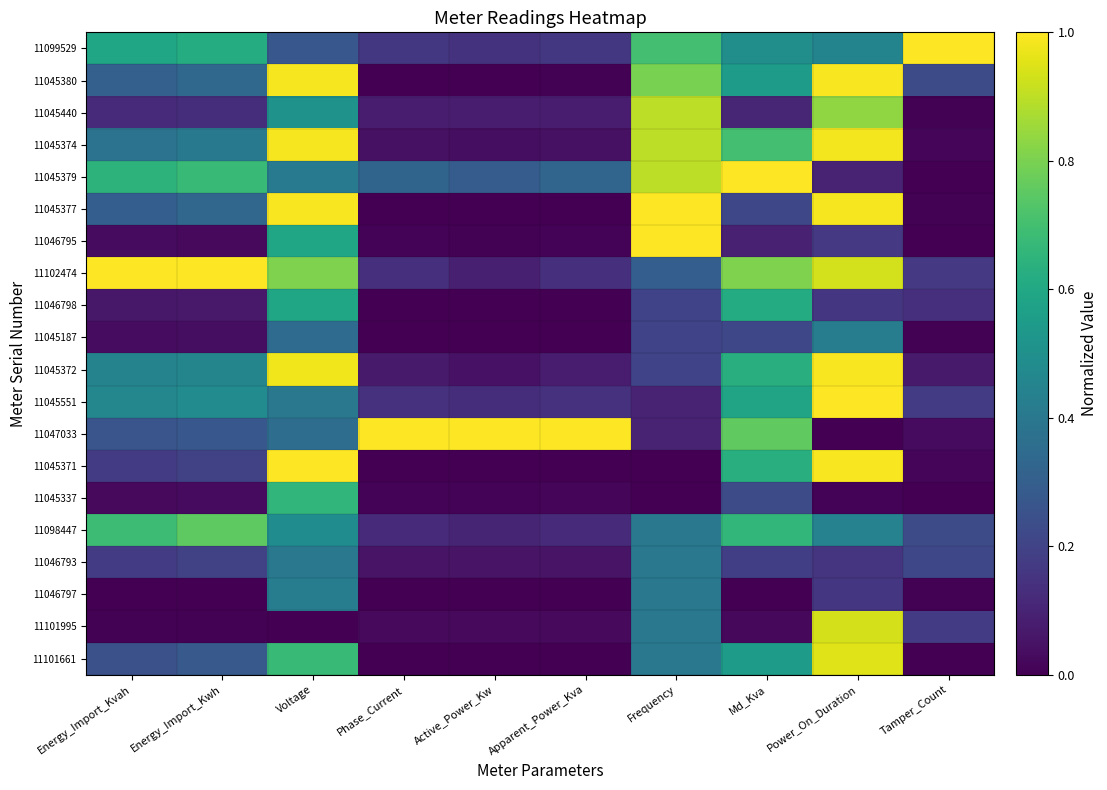

Reading right to left, transcribe all the data shown in this chart.

11099529: Tamper_Count=1.0	Power_On_Duration=0.5	Md_Kva=0.5	Frequency=0.7	Apparent_Power_Kva=0.2	Active_Power_Kw=0.1	Phase_Current=0.2	Voltage=0.3	Energy_Import_Kwh=0.6	Energy_Import_Kvah=0.6
11045380: Tamper_Count=0.2	Power_On_Duration=1.0	Md_Kva=0.6	Frequency=0.8	Apparent_Power_Kva=0.0	Active_Power_Kw=0.0	Phase_Current=0.0	Voltage=1.0	Energy_Import_Kwh=0.3	Energy_Import_Kvah=0.3
11045440: Tamper_Count=0.0	Power_On_Duration=0.8	Md_Kva=0.1	Frequency=0.9	Apparent_Power_Kva=0.1	Active_Power_Kw=0.1	Phase_Current=0.1	Voltage=0.5	Energy_Import_Kwh=0.1	Energy_Import_Kvah=0.1
11045374: Tamper_Count=0.0	Power_On_Duration=1.0	Md_Kva=0.7	Frequency=0.9	Apparent_Power_Kva=0.0	Active_Power_Kw=0.0	Phase_Current=0.0	Voltage=1.0	Energy_Import_Kwh=0.4	Energy_Import_Kvah=0.4
11045379: Tamper_Count=0.0	Power_On_Duration=0.1	Md_Kva=1.0	Frequency=0.9	Apparent_Power_Kva=0.3	Active_Power_Kw=0.3	Phase_Current=0.3	Voltage=0.4	Energy_Import_Kwh=0.7	Energy_Import_Kvah=0.6
11045377: Tamper_Count=0.0	Power_On_Duration=1.0	Md_Kva=0.2	Frequency=1.0	Apparent_Power_Kva=0.0	Active_Power_Kw=0.0	Phase_Current=0.0	Voltage=1.0	Energy_Import_Kwh=0.3	Energy_Import_Kvah=0.3
11046795: Tamper_Count=0.0	Power_On_Duration=0.2	Md_Kva=0.1	Frequency=1.0	Apparent_Power_Kva=0.0	Active_Power_Kw=0.0	Phase_Current=0.0	Voltage=0.6	Energy_Import_Kwh=0.0	Energy_Import_Kvah=0.0
11102474: Tamper_Count=0.2	Power_On_Duration=0.9	Md_Kva=0.8	Frequency=0.3	Apparent_Power_Kva=0.1	Active_Power_Kw=0.1	Phase_Current=0.1	Voltage=0.8	Energy_Import_Kwh=1.0	Energy_Import_Kvah=1.0
11046798: Tamper_Count=0.1	Power_On_Duration=0.2	Md_Kva=0.6	Frequency=0.2	Apparent_Power_Kva=0.0	Active_Power_Kw=0.0	Phase_Current=0.0	Voltage=0.6	Energy_Import_Kwh=0.1	Energy_Import_Kvah=0.1
11045187: Tamper_Count=0.0	Power_On_Duration=0.4	Md_Kva=0.2	Frequency=0.2	Apparent_Power_Kva=0.0	Active_Power_Kw=0.0	Phase_Current=0.0	Voltage=0.4	Energy_Import_Kwh=0.0	Energy_Import_Kvah=0.0
11045372: Tamper_Count=0.1	Power_On_Duration=1.0	Md_Kva=0.6	Frequency=0.2	Apparent_Power_Kva=0.1	Active_Power_Kw=0.1	Phase_Current=0.1	Voltage=1.0	Energy_Import_Kwh=0.5	Energy_Import_Kvah=0.4
11045551: Tamper_Count=0.2	Power_On_Duration=1.0	Md_Kva=0.6	Frequency=0.1	Apparent_Power_Kva=0.1	Active_Power_Kw=0.1	Phase_Current=0.1	Voltage=0.4	Energy_Import_Kwh=0.5	Energy_Import_Kvah=0.5
11047033: Tamper_Count=0.0	Power_On_Duration=0.0	Md_Kva=0.8	Frequency=0.1	Apparent_Power_Kva=1.0	Active_Power_Kw=1.0	Phase_Current=1.0	Voltage=0.4	Energy_Import_Kwh=0.3	Energy_Import_Kvah=0.3
11045371: Tamper_Count=0.0	Power_On_Duration=1.0	Md_Kva=0.6	Frequency=0.0	Apparent_Power_Kva=0.0	Active_Power_Kw=0.0	Phase_Current=0.0	Voltage=1.0	Energy_Import_Kwh=0.2	Energy_Import_Kvah=0.2
11045337: Tamper_Count=0.0	Power_On_Duration=0.0	Md_Kva=0.2	Frequency=0.0	Apparent_Power_Kva=0.0	Active_Power_Kw=0.0	Phase_Current=0.0	Voltage=0.7	Energy_Import_Kwh=0.0	Energy_Import_Kvah=0.0
11098447: Tamper_Count=0.2	Power_On_Duration=0.4	Md_Kva=0.7	Frequency=0.4	Apparent_Power_Kva=0.1	Active_Power_Kw=0.1	Phase_Current=0.1	Voltage=0.5	Energy_Import_Kwh=0.8	Energy_Import_Kvah=0.7
11046793: Tamper_Count=0.2	Power_On_Duration=0.2	Md_Kva=0.2	Frequency=0.4	Apparent_Power_Kva=0.1	Active_Power_Kw=0.1	Phase_Current=0.1	Voltage=0.4	Energy_Import_Kwh=0.2	Energy_Import_Kvah=0.2
11046797: Tamper_Count=0.0	Power_On_Duration=0.2	Md_Kva=0.0	Frequency=0.4	Apparent_Power_Kva=0.0	Active_Power_Kw=0.0	Phase_Current=0.0	Voltage=0.4	Energy_Import_Kwh=0.0	Energy_Import_Kvah=0.0
11101995: Tamper_Count=0.2	Power_On_Duration=0.9	Md_Kva=0.0	Frequency=0.4	Apparent_Power_Kva=0.0	Active_Power_Kw=0.0	Phase_Current=0.0	Voltage=0.0	Energy_Import_Kwh=0.0	Energy_Import_Kvah=0.0
11101661: Tamper_Count=0.0	Power_On_Duration=1.0	Md_Kva=0.5	Frequency=0.4	Apparent_Power_Kva=0.0	Active_Power_Kw=0.0	Phase_Current=0.0	Voltage=0.7	Energy_Import_Kwh=0.3	Energy_Import_Kvah=0.2